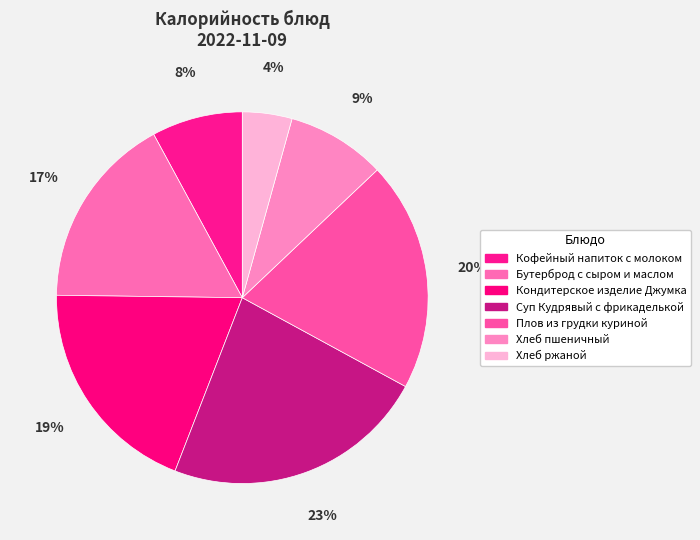

How many slices are in this pie chart?

7